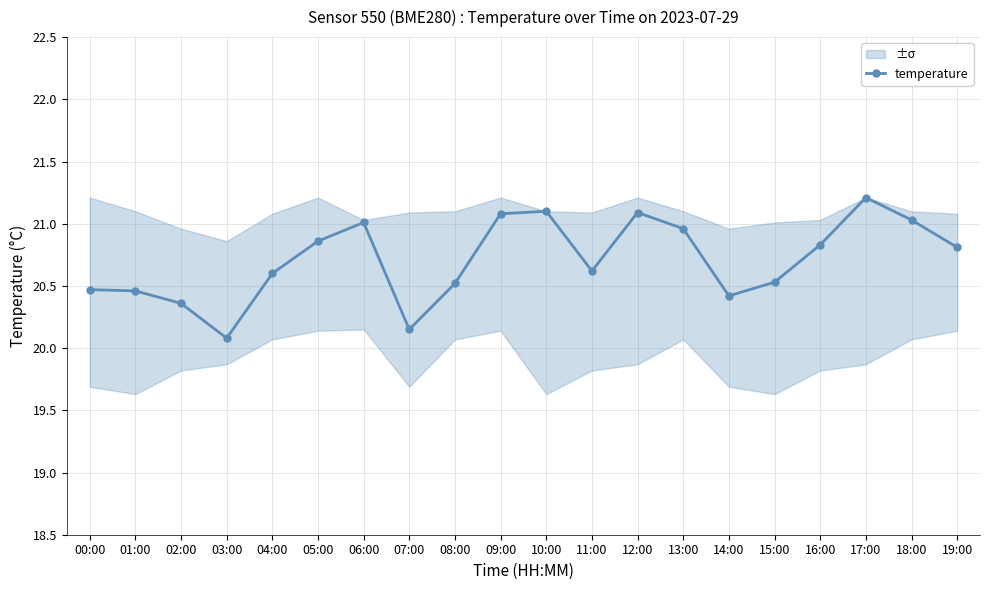

What position from the right is 03:00?

17